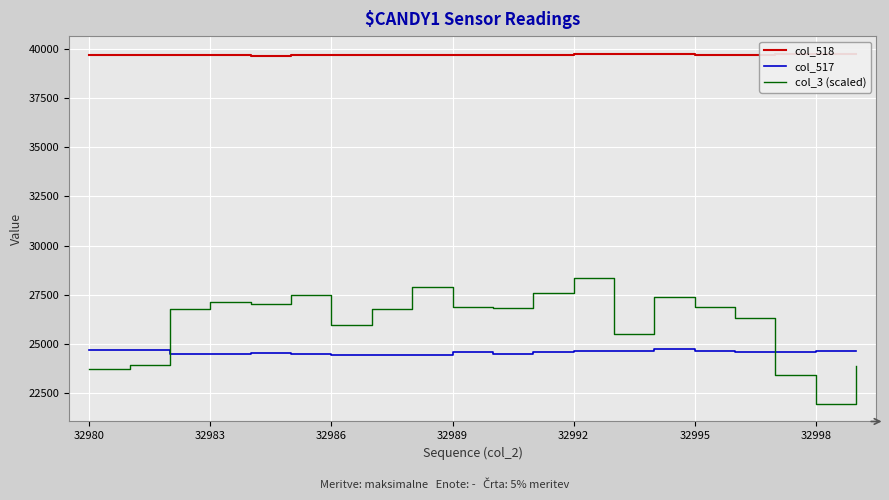

What is the highest value of the col_3 (scaled) series?

28380